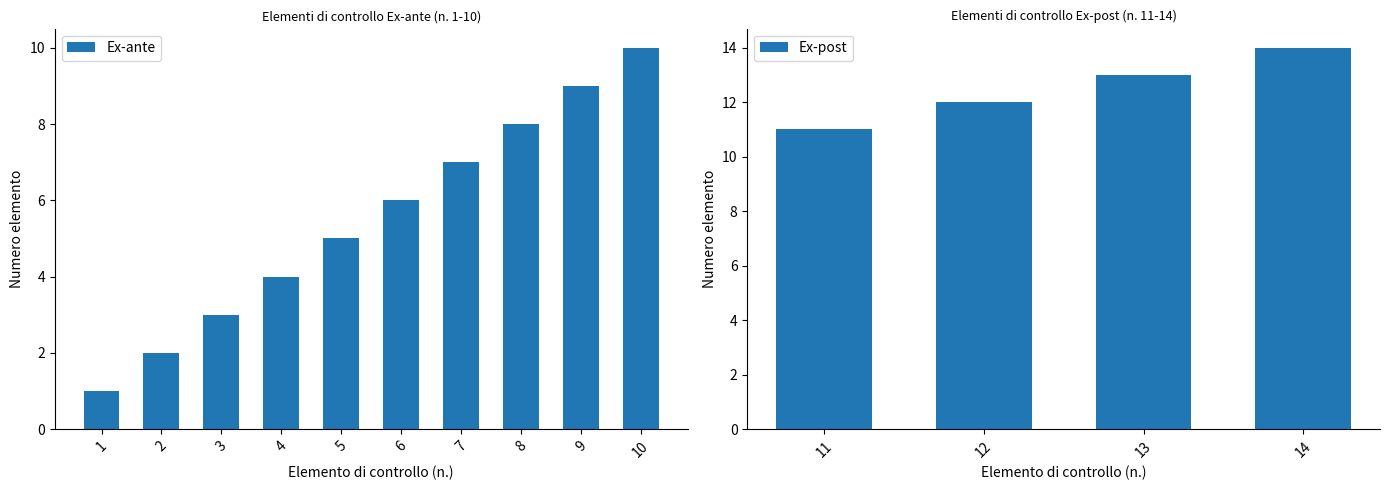

Reading right to left, extract all data points from this chart.

14=14	13=13	12=12	11=11	10=10	9=9	8=8	7=7	6=6	5=5	4=4	3=3	2=2	1=1